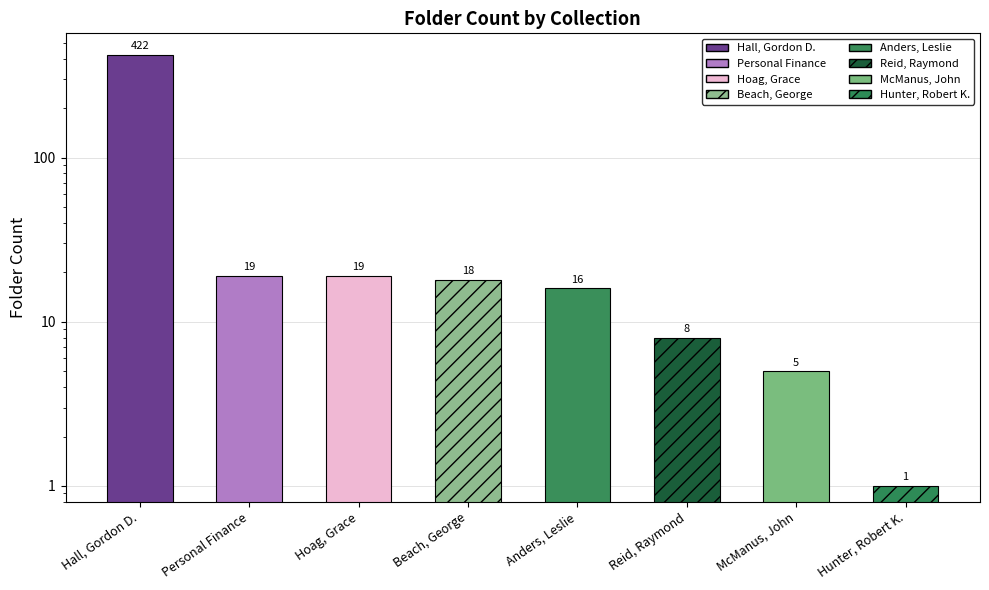

How many data points are above 18?

3